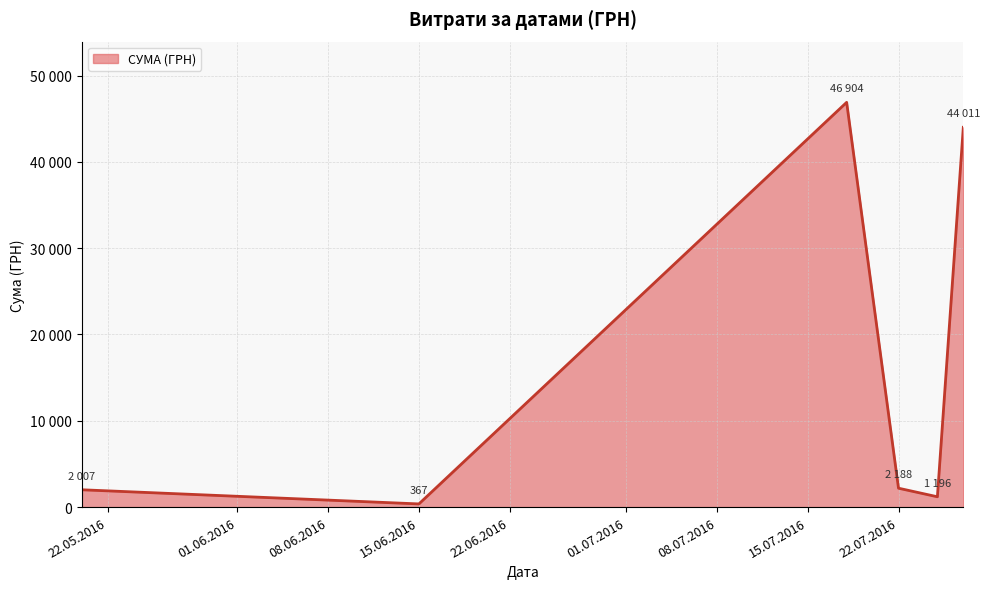

Is this an area chart (filled region under the line)?

Yes